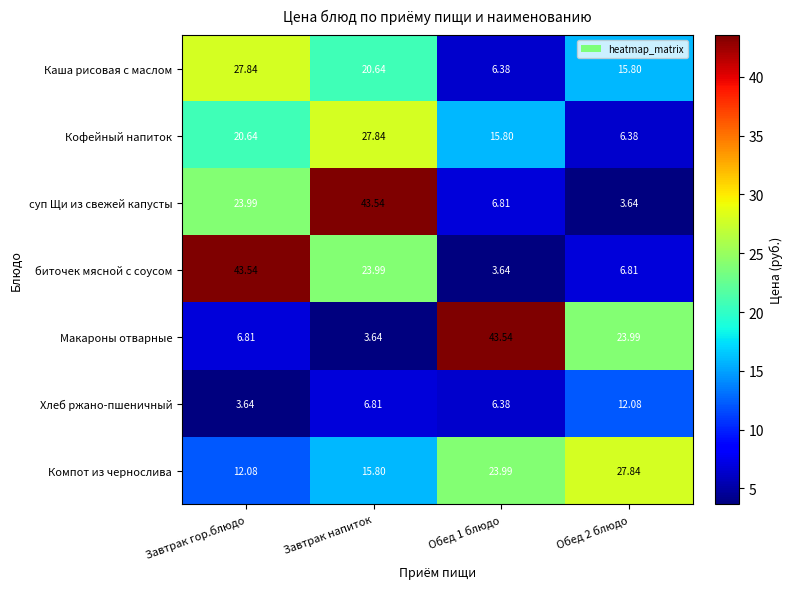

Between Завтрак гор.блюдо and Обед 2 блюдо, which series saw the biggest shift?

биточек мясной с соусом